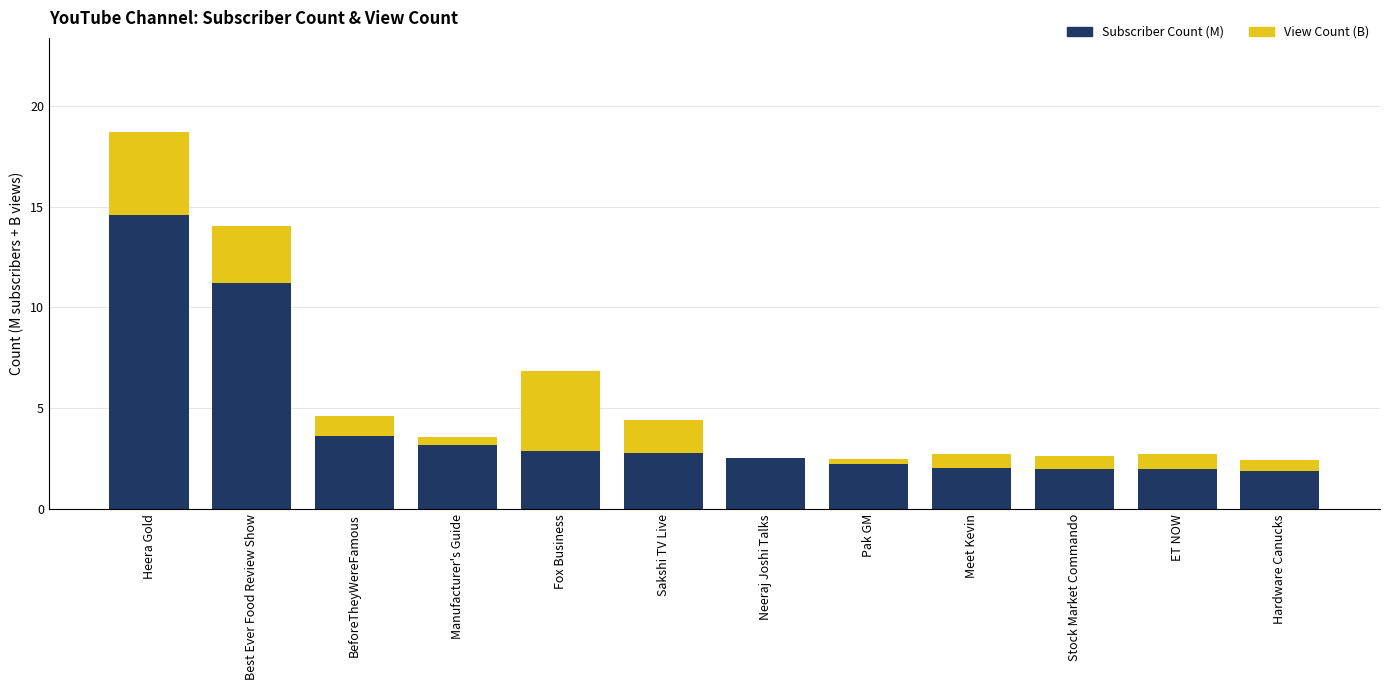

At which category is the sum across all series the highest?

Heera Gold